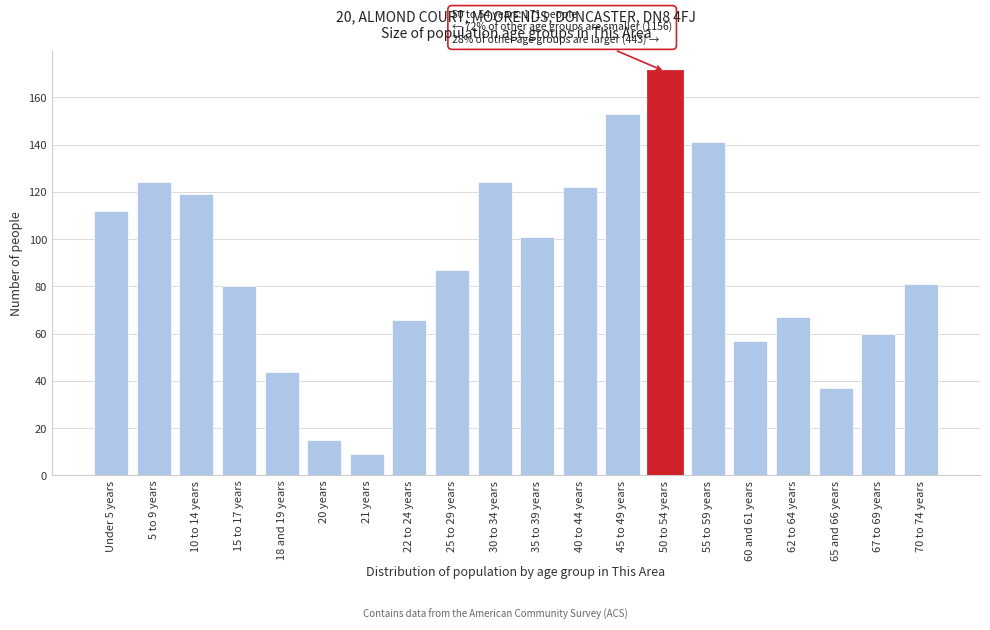

Reading left to right, list all the values displayed in this chart.

112	124	119	80	44	15	9	66	87	124	101	122	153	171	141	57	67	37	60	81